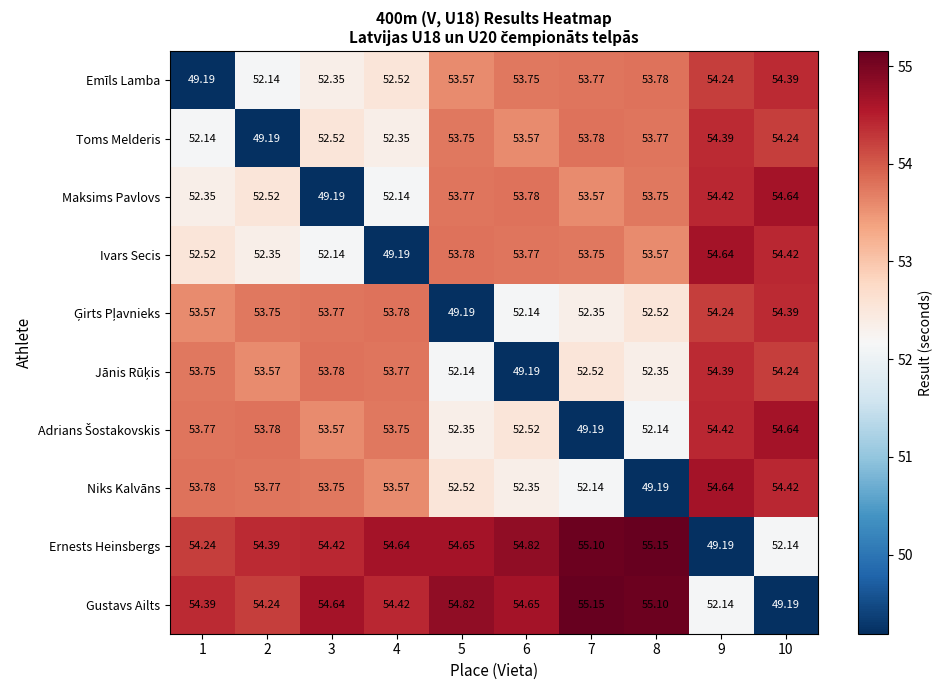

Is the value of Gustavs Ailts at 2 greater than the value of Ernests Heinsbergs at 10?

Yes